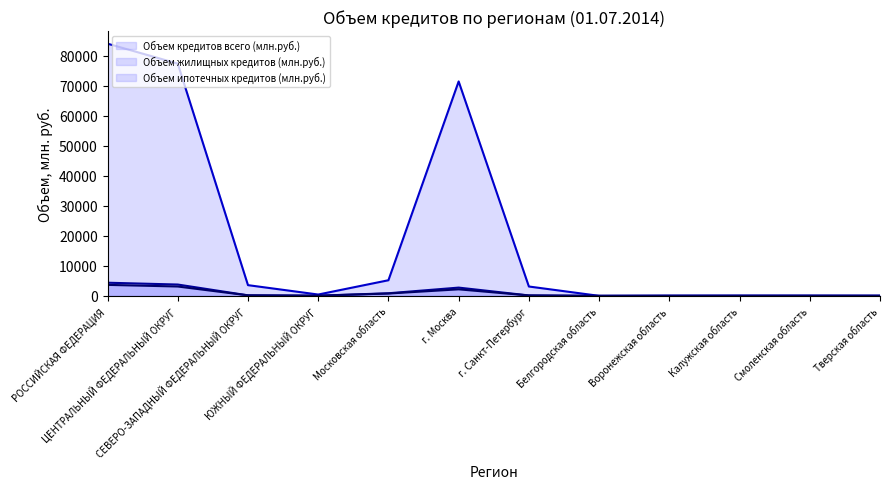

What is the label of the 8th point from the left?

Белгородская область